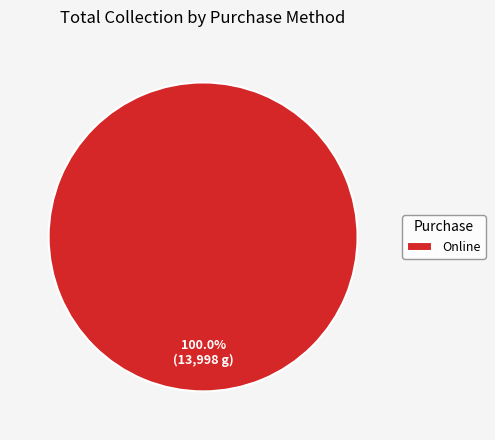

What is the majority slice?

Online